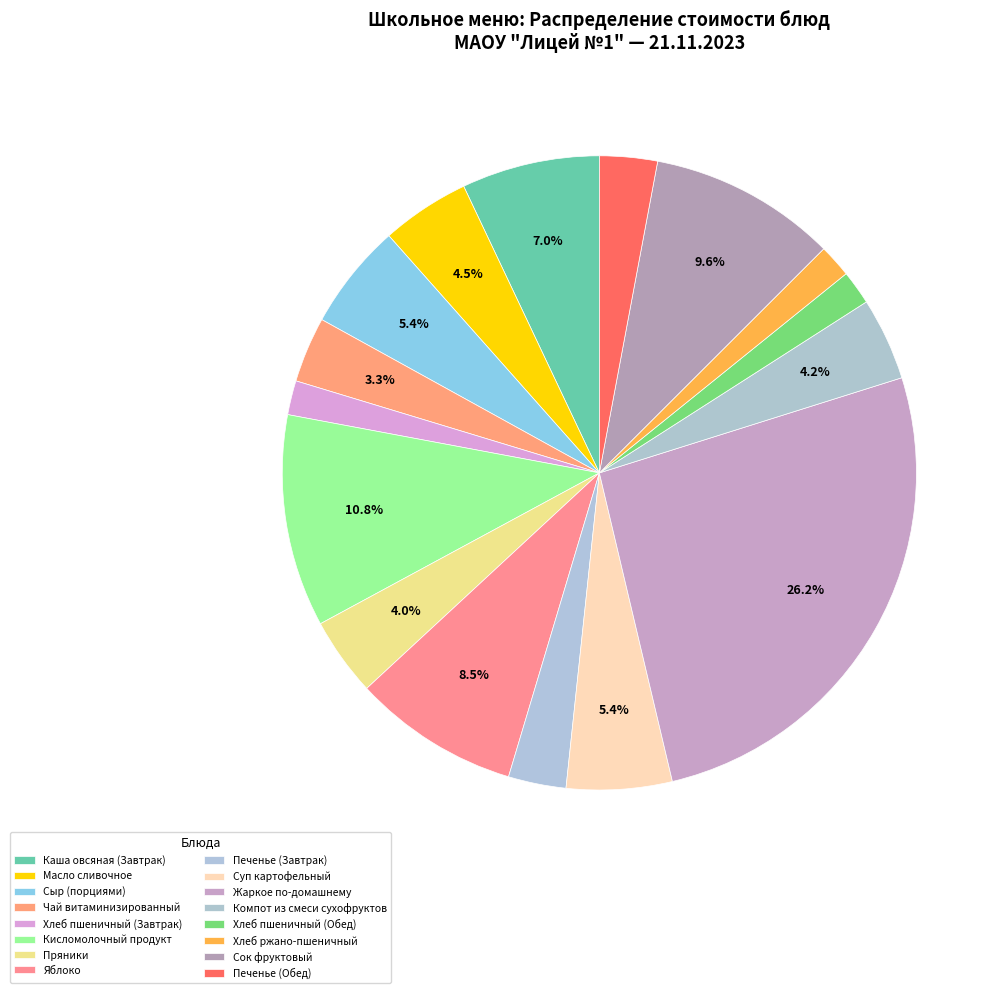

Does Суп картофельный represent more than half of the total?

No